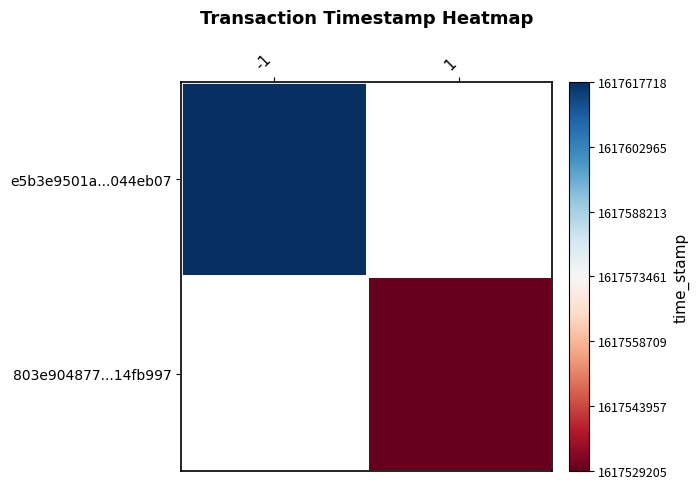

Which category has the highest value across all series?

-1